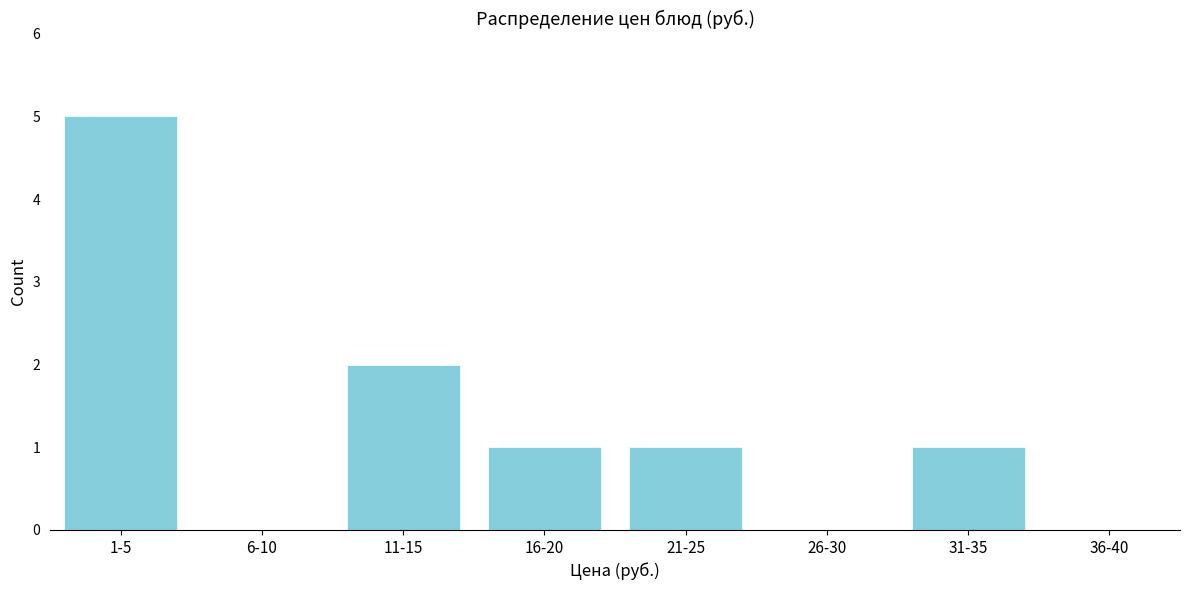

Reading right to left, extract all data points from this chart.

36-40=0	31-35=1	26-30=0	21-25=1	16-20=1	11-15=2	6-10=0	1-5=5